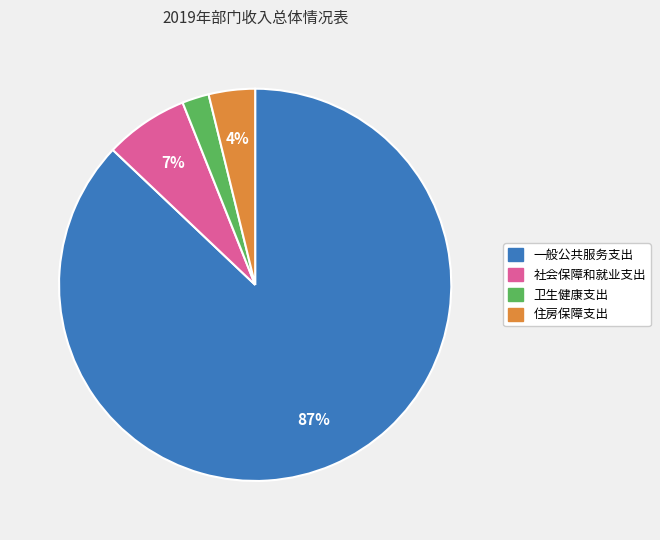

Is it true that 社会保障和就业支出 is 1% of the pie?

False